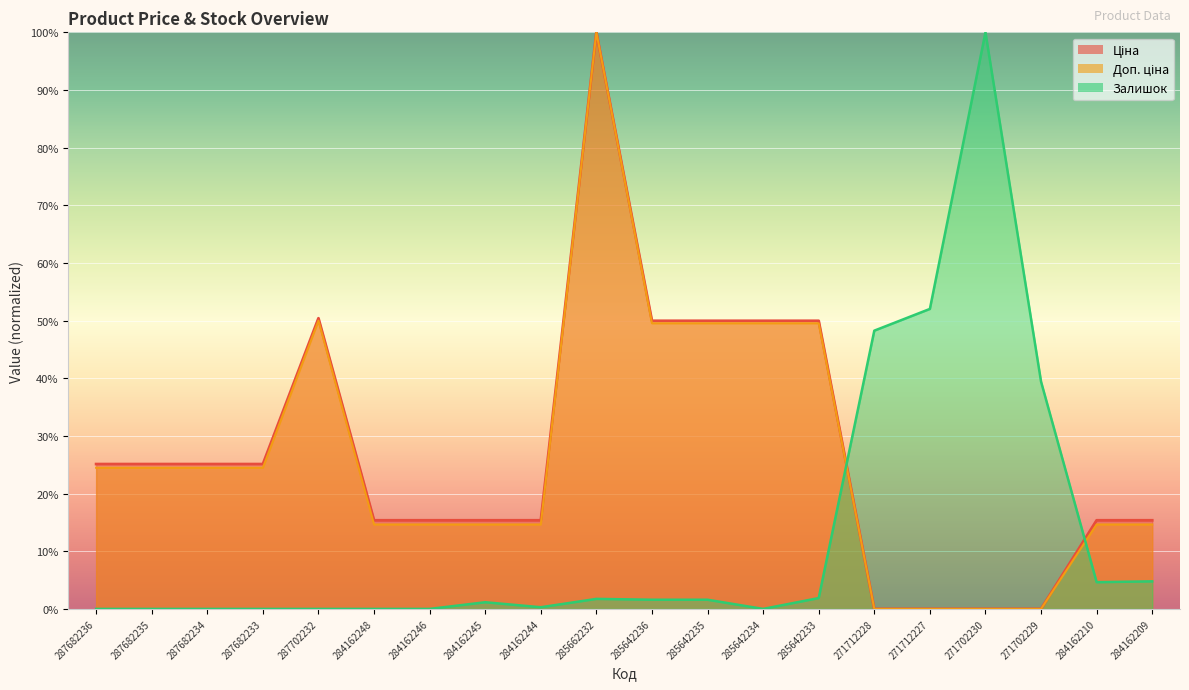

Between 287682234 and 271702230, which series saw the biggest shift?

Залишок